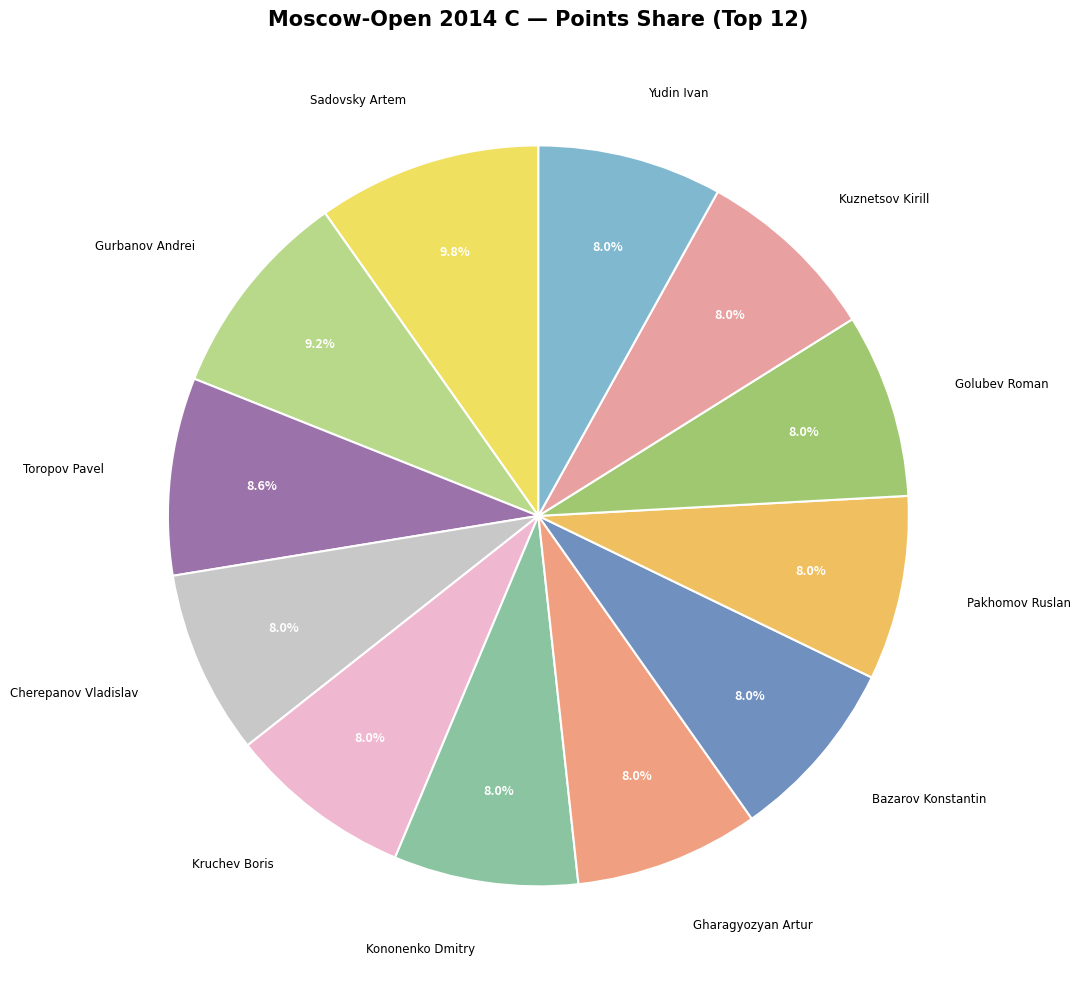

Which slice is the largest?

Sadovsky Artem